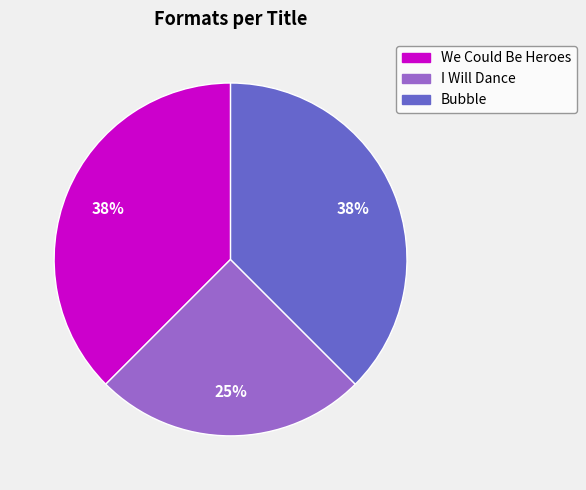

To the nearest percent, what portion does I Will Dance represent?

25%